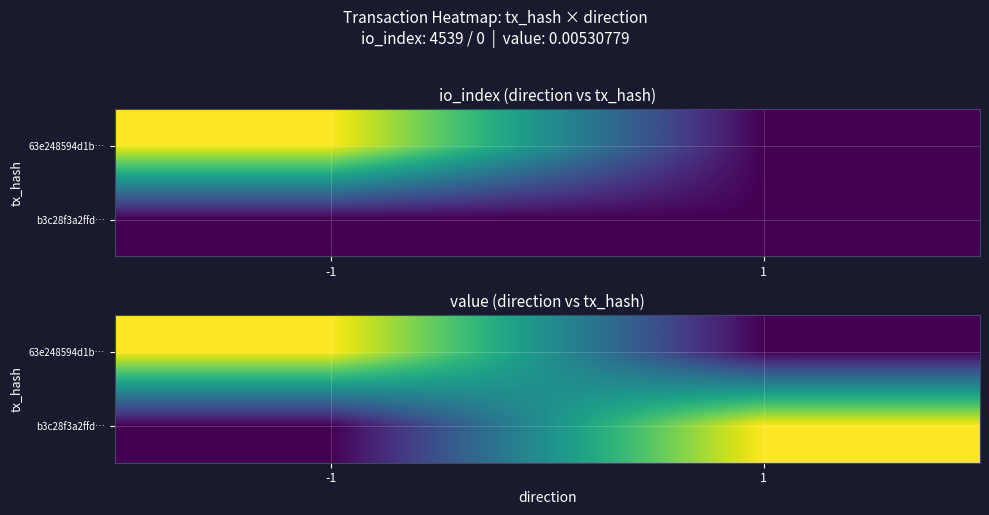

At which label does b3c28f3a2ffd… reach its peak?

1